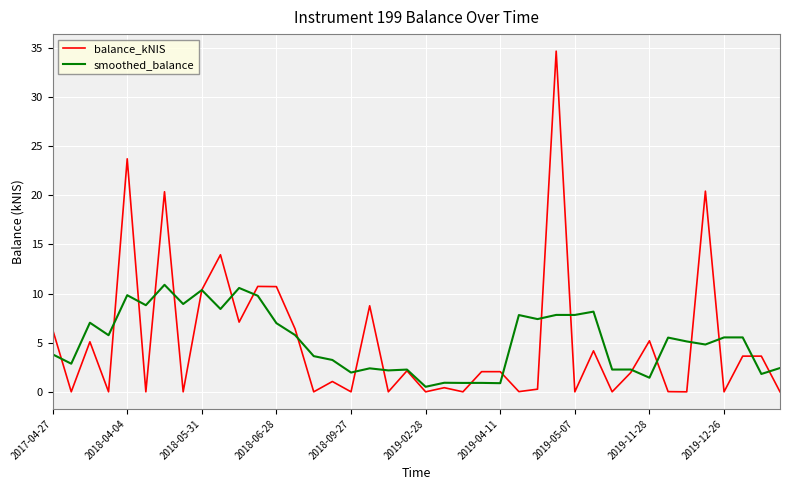

Which series has the largest range (max minus min)?

balance_kNIS